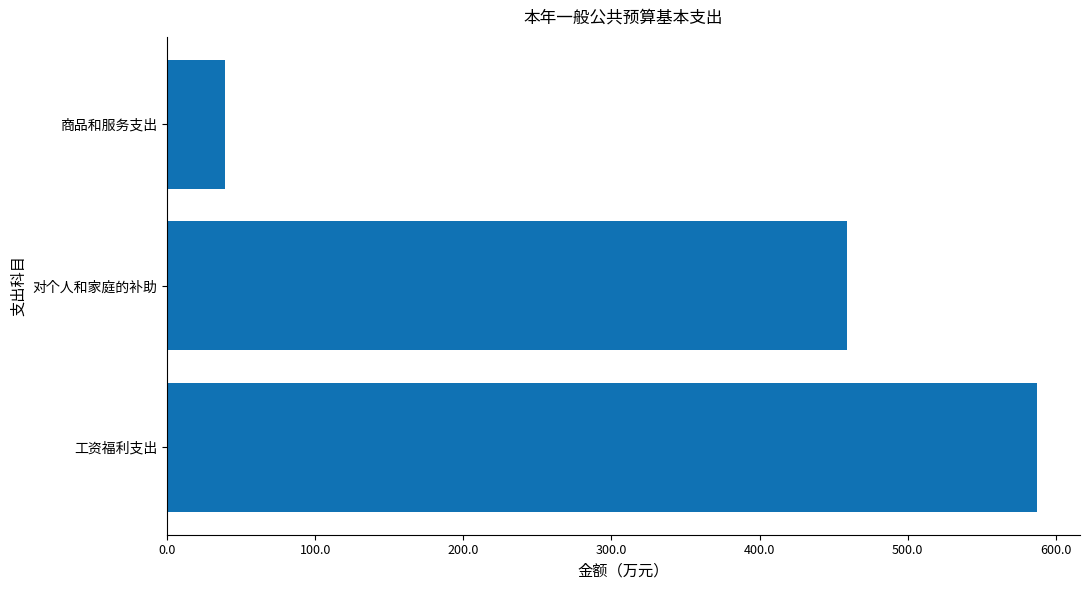

Between 商品和服务支出 and 对个人和家庭的补助, which is larger?

对个人和家庭的补助